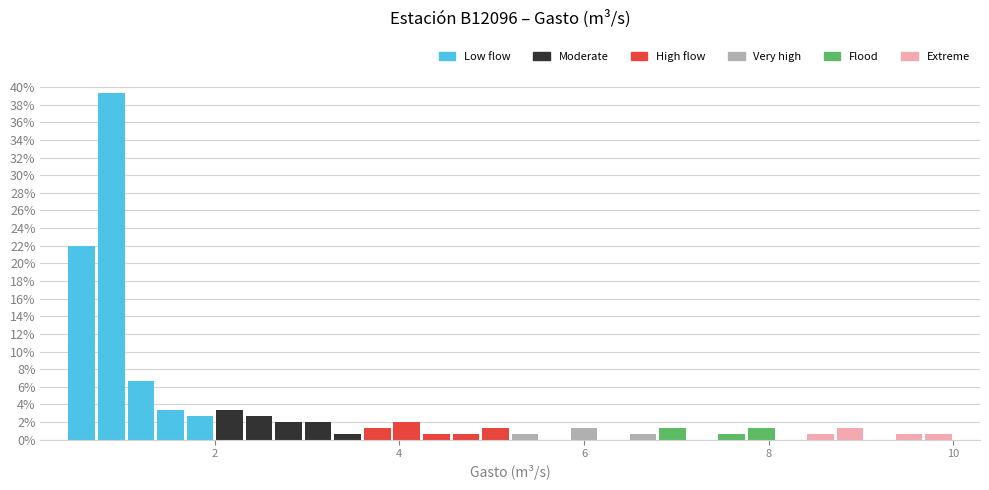

Read against the x-axis, roughly where is the centre of the tallest bar?

0.8